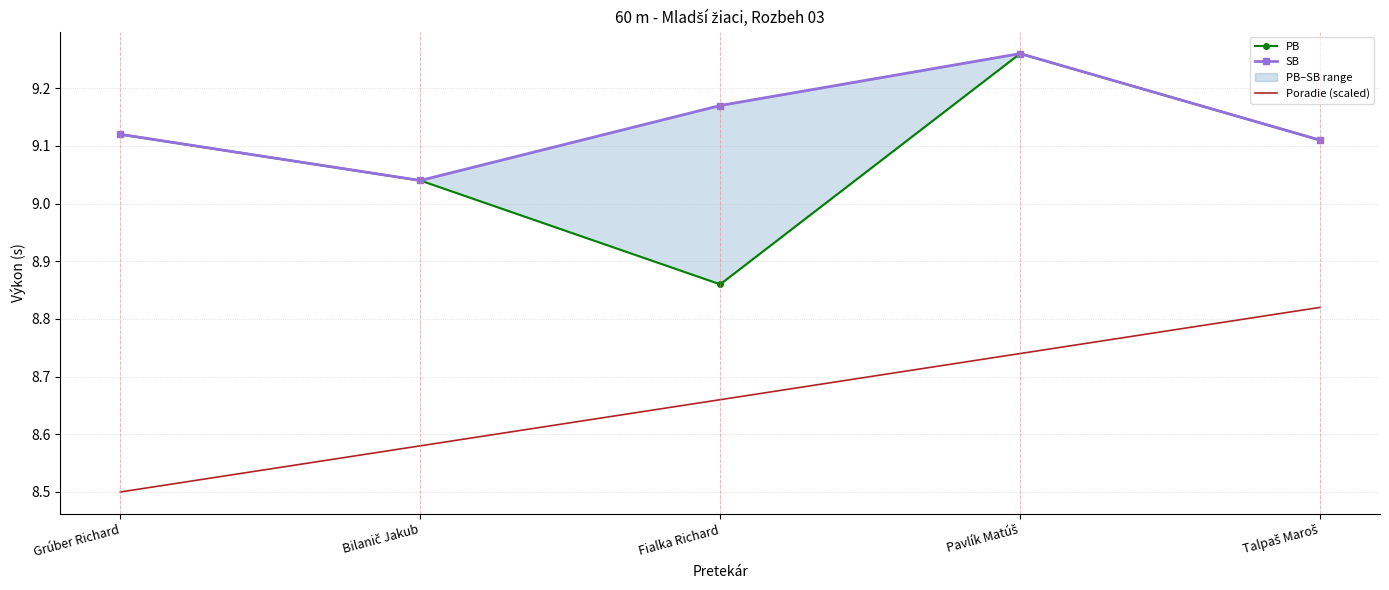

At which category does SB reach its first local valley?

Bilanič Jakub